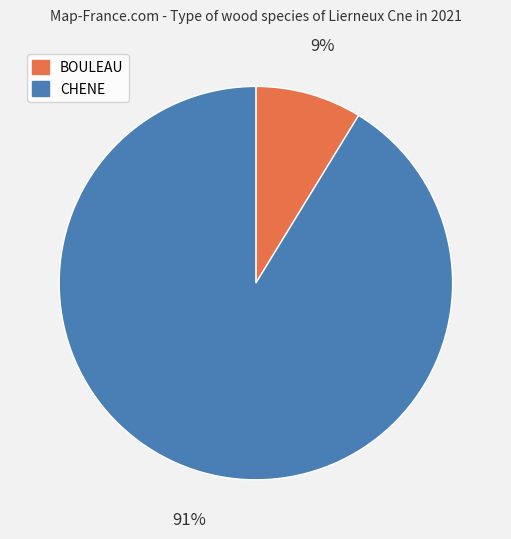

Which category accounts for the majority?

CHENE